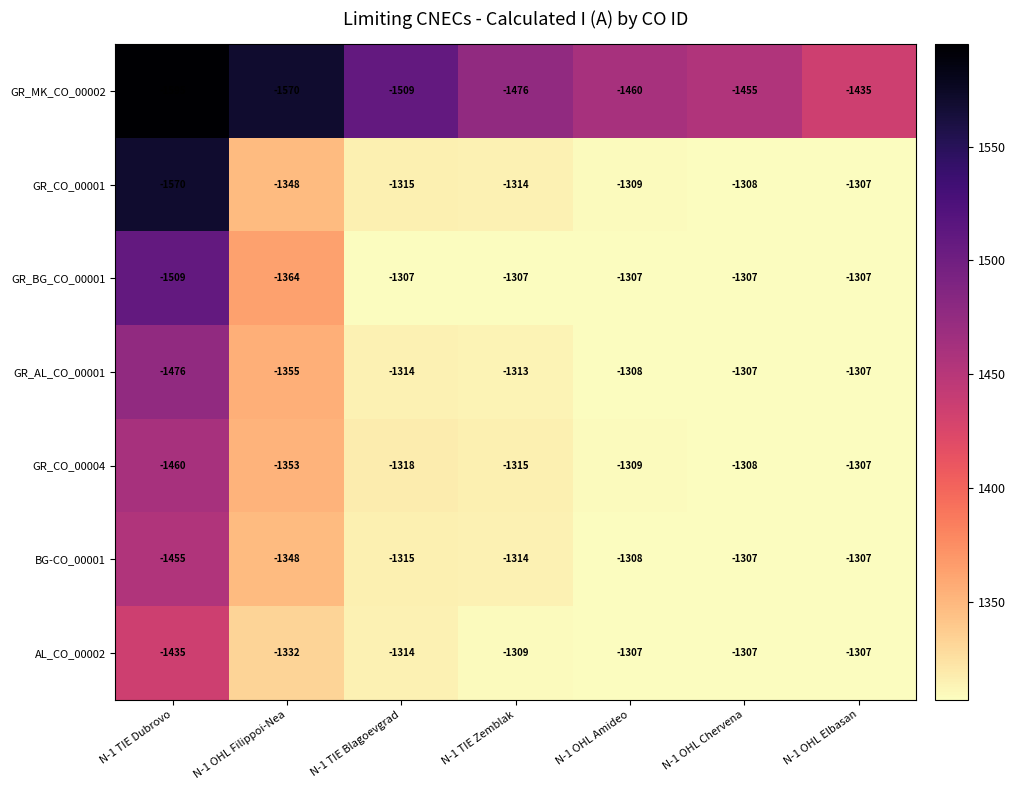

The value of GR_CO_00001 at N-1 TIE Blagoevgrad is -1315. True or false?

True